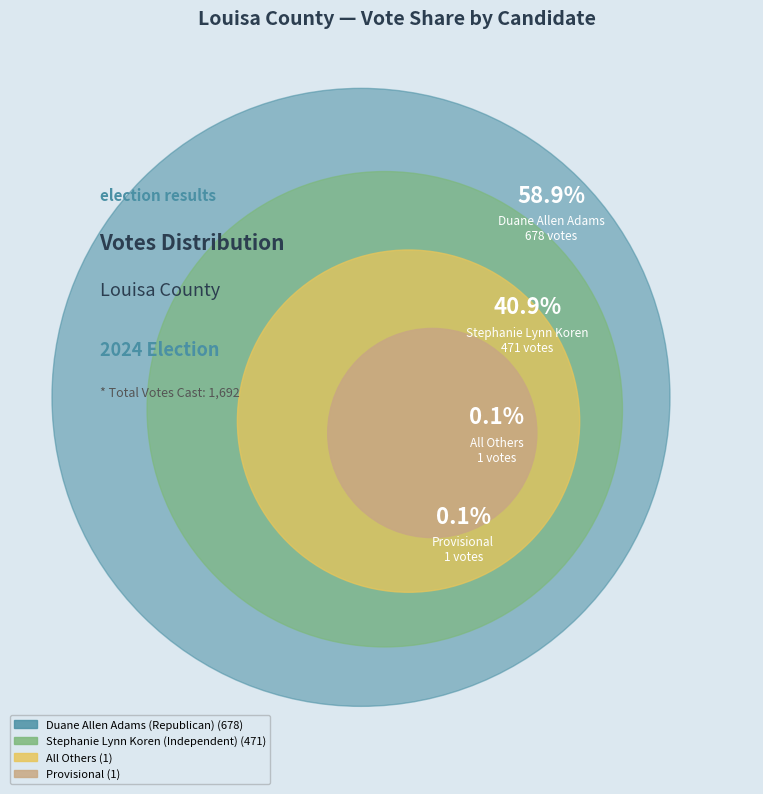

Which category accounts for the majority?

Duane Allen Adams (Republican)